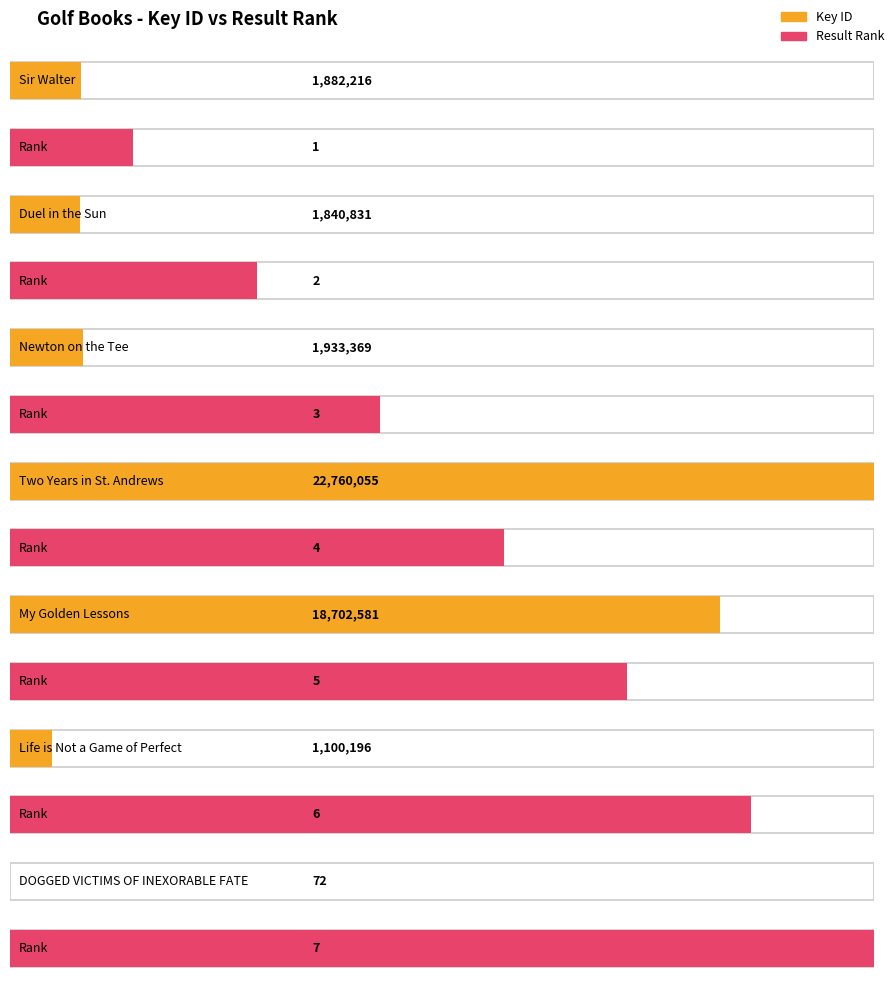

At which category is the sum across all series the highest?

Two Years in St. Andrews